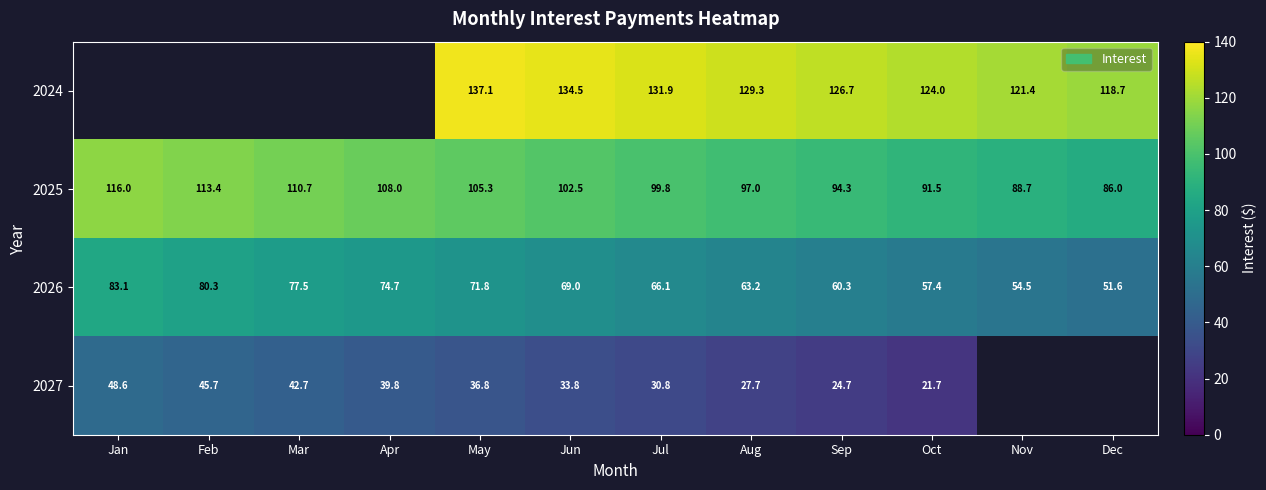

True or false: 2025 has a value of 33.9 at Jun.

False